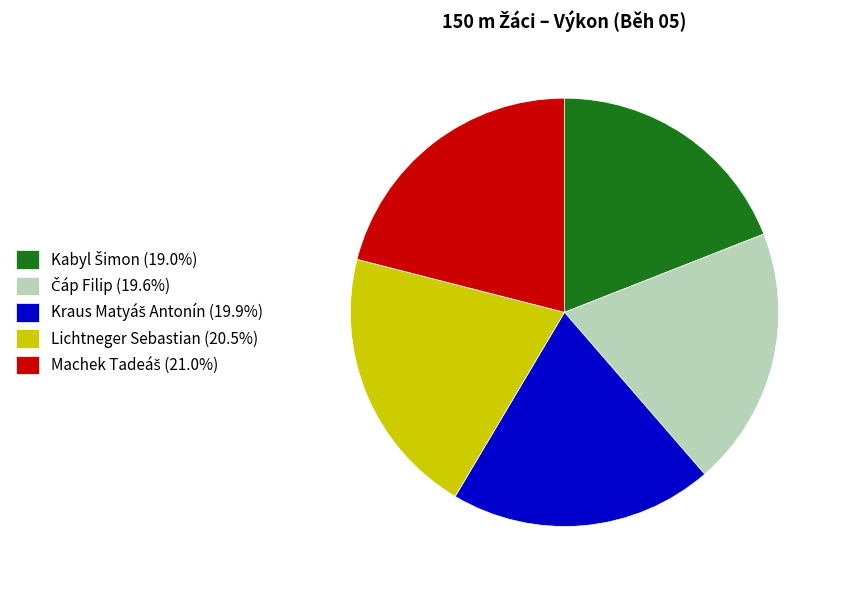

Does any single category account for the majority?

No